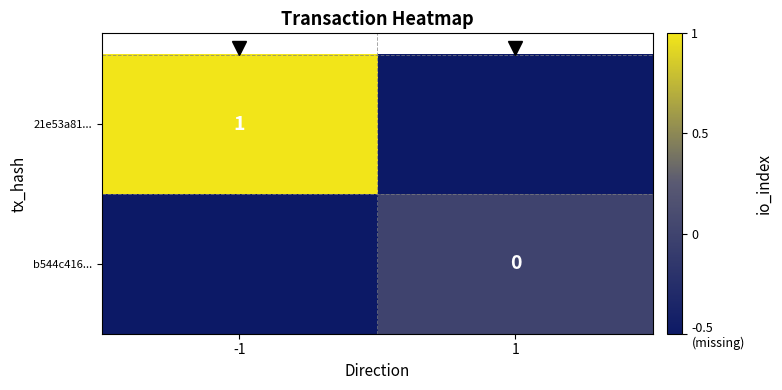

At which label does 21e53a81... reach its peak?

-1